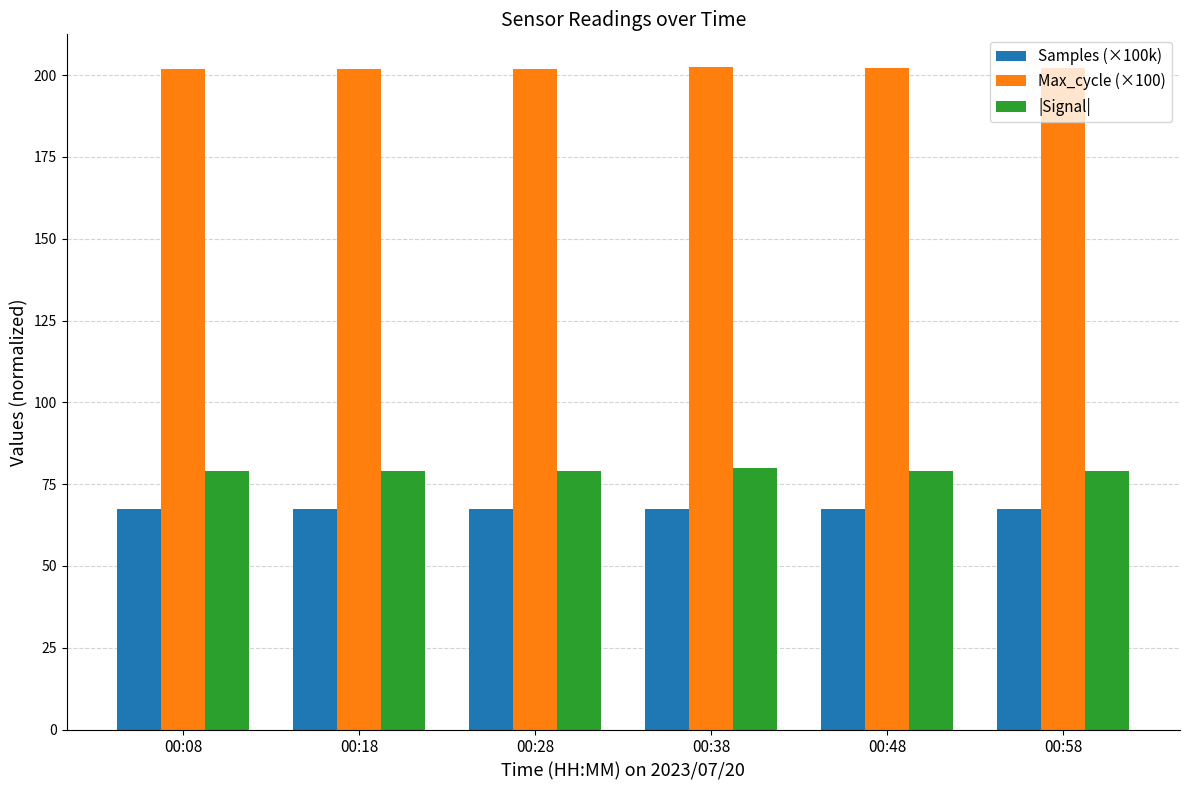

Rank the series by their maximum value, from highest to lowest.

Max_cycle (×100), |Signal|, Samples (×100k)